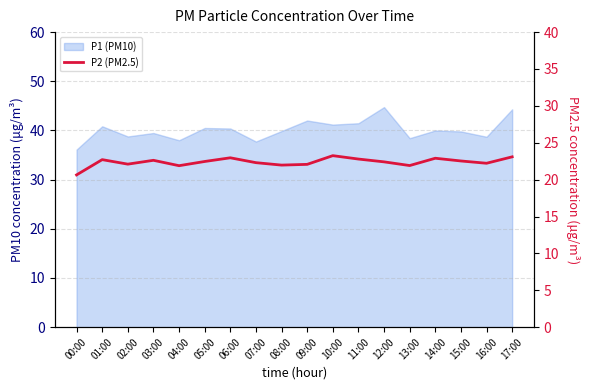

Which category has the lowest value across all series?

00:00